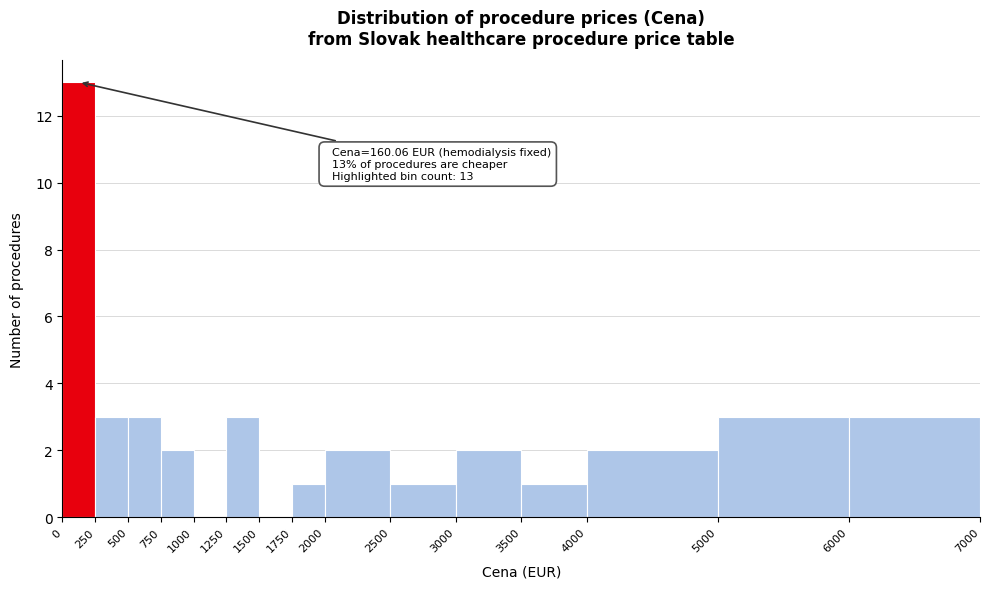

Over which range of the x-axis is the bar tallest?

0 to 250